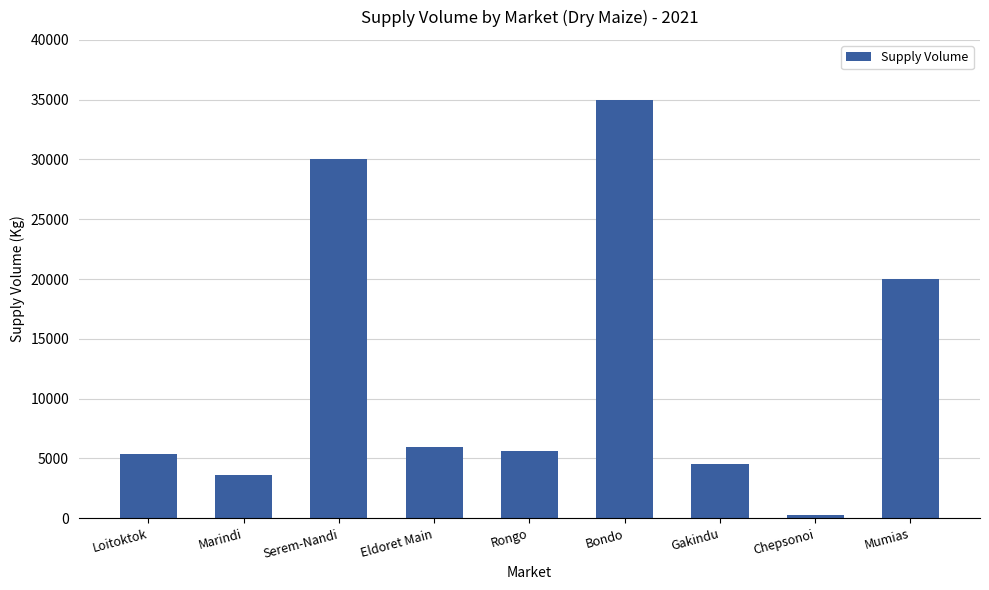

Which category has the highest value across all series?

Bondo